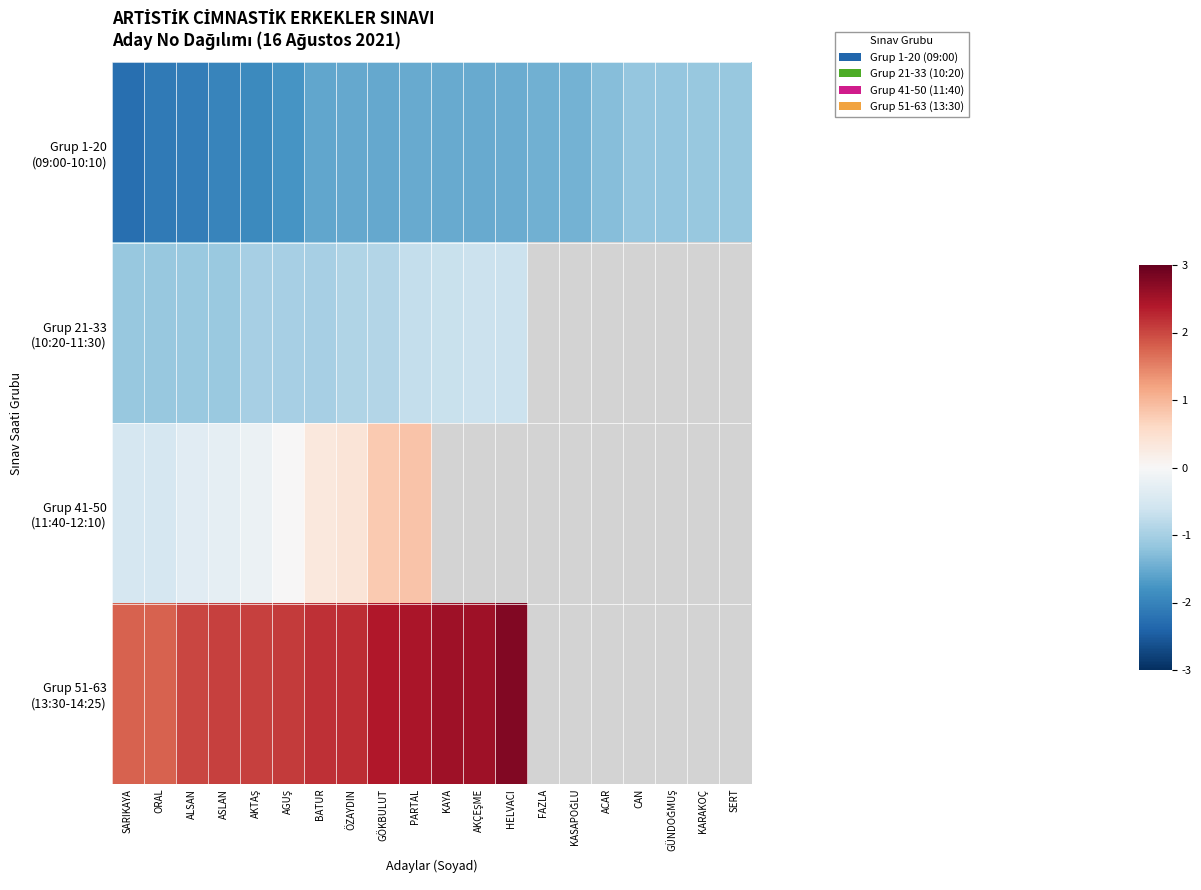

What is the sum of the Grup 21-33 (10:20-11:30) values at BATUR and HELVACI?

-1.6